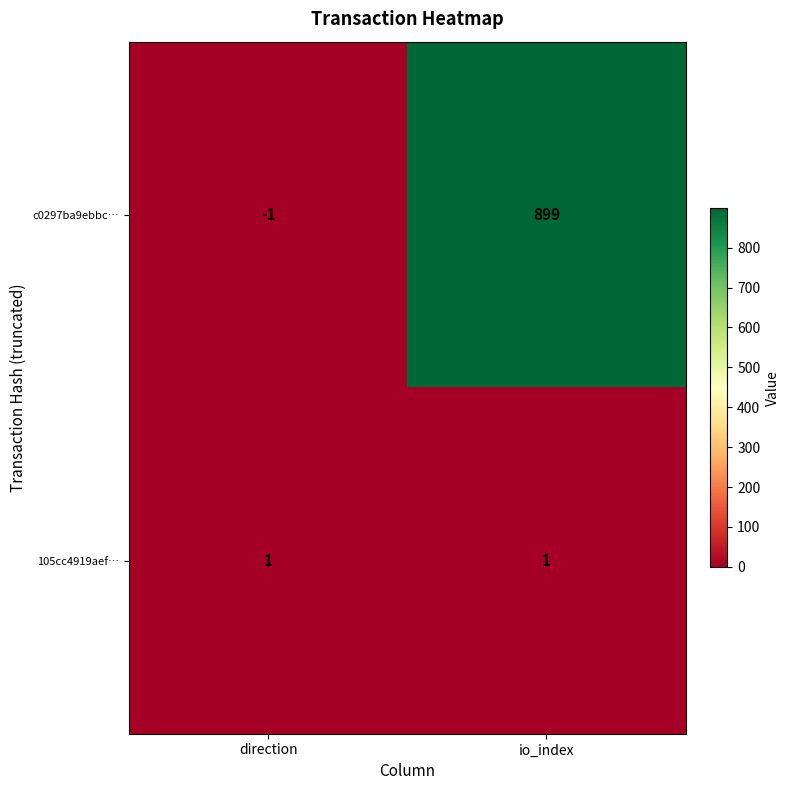

The c0297ba9ebbc… series shows -2 at direction. True or false?

False